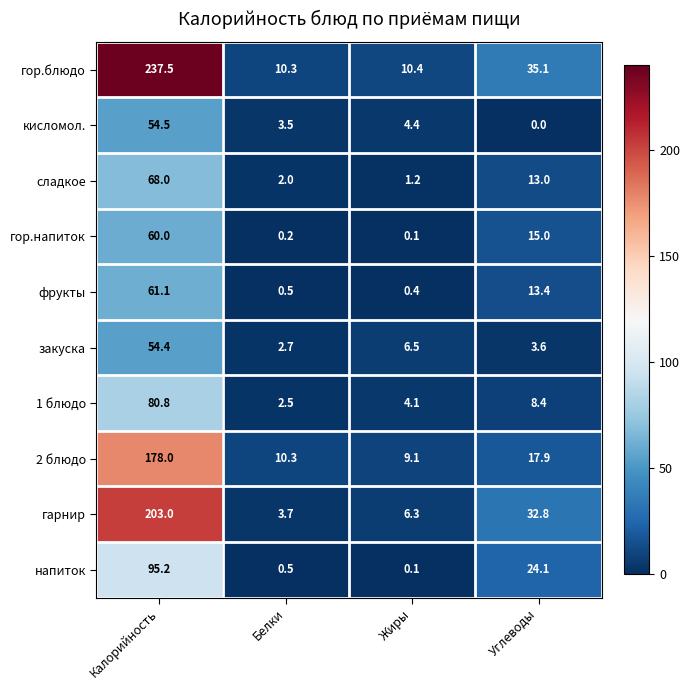

At how many categories does at least one series exceed 210?

1